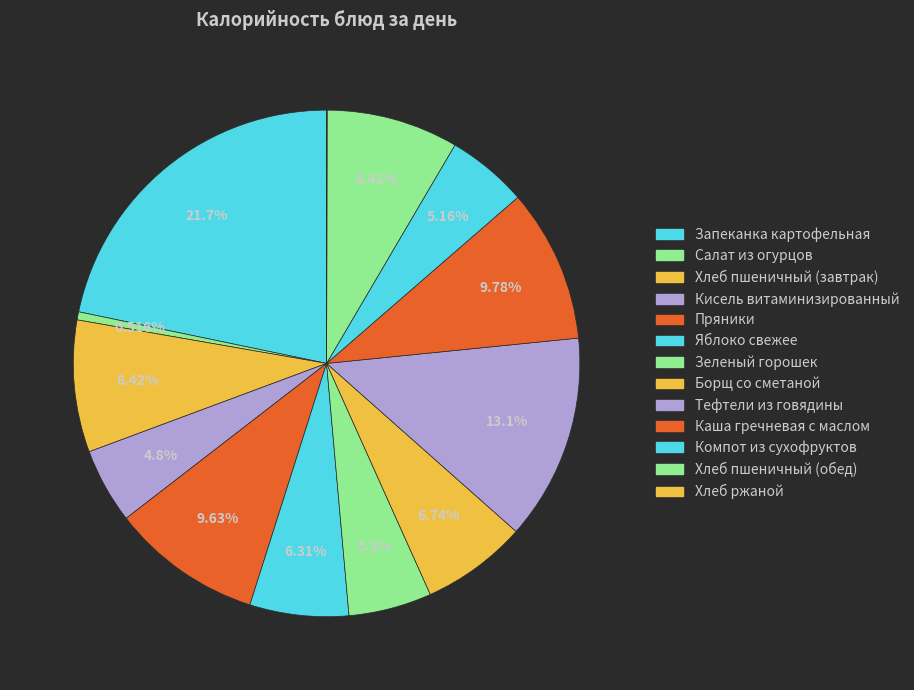

To the nearest percent, what percentage of the pie is Кисель витаминизированный?

5%